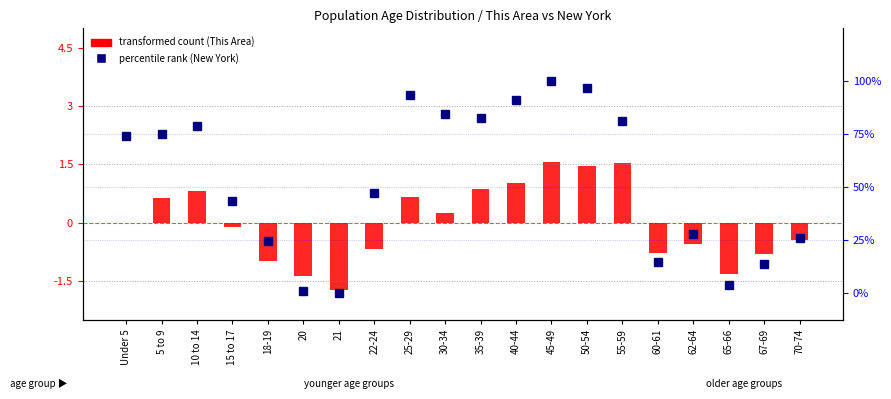

Which has a higher value, 62-64 or 55-59?

55-59